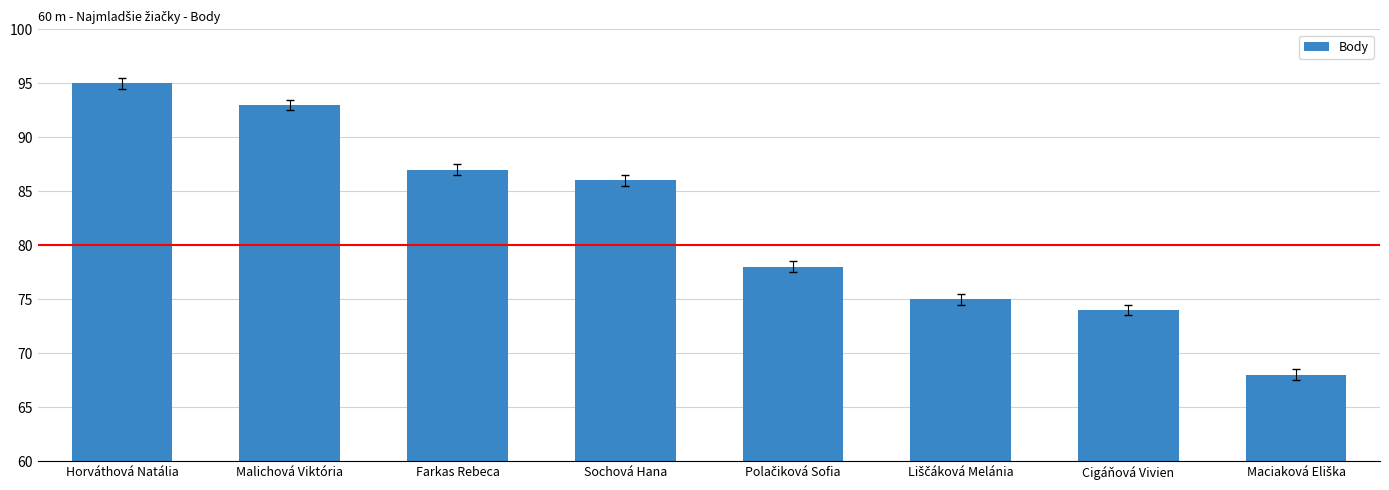

Is it true that the value at Cigáňová Vivien is 100?

False